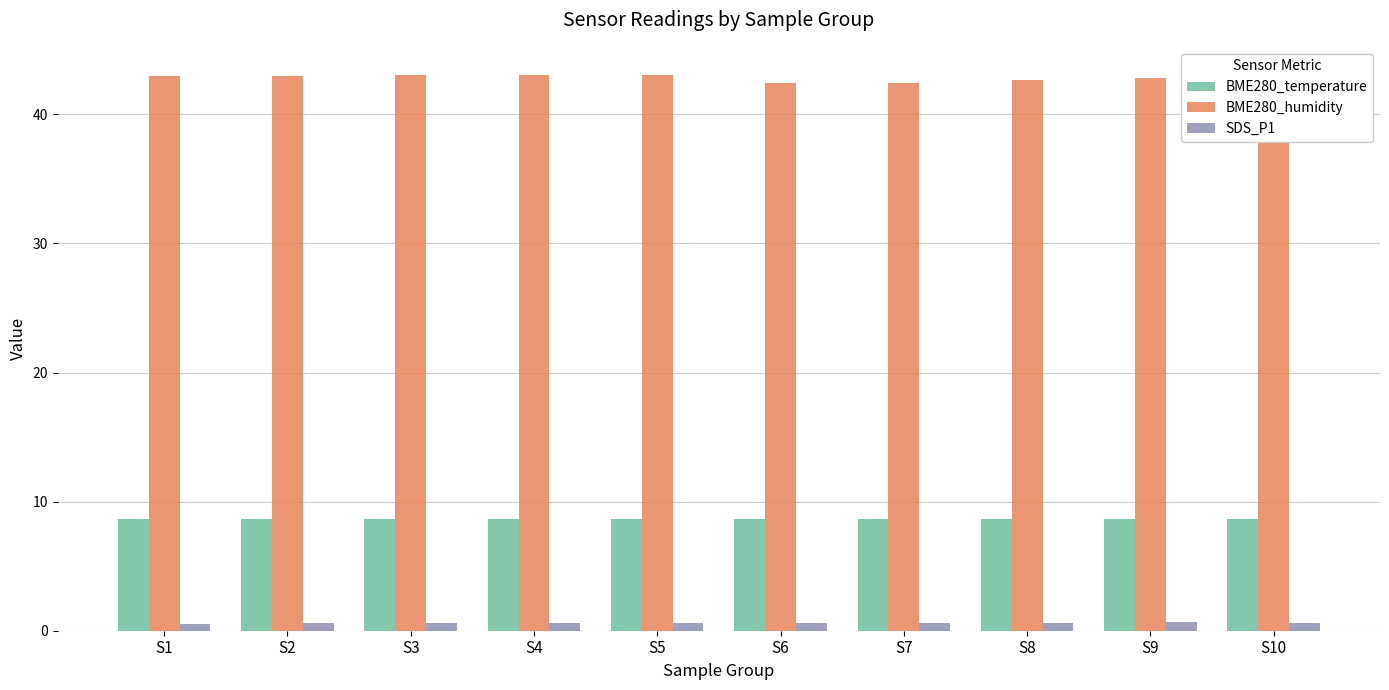

Is the value of BME280_humidity at S1 greater than the value of BME280_temperature at S1?

Yes